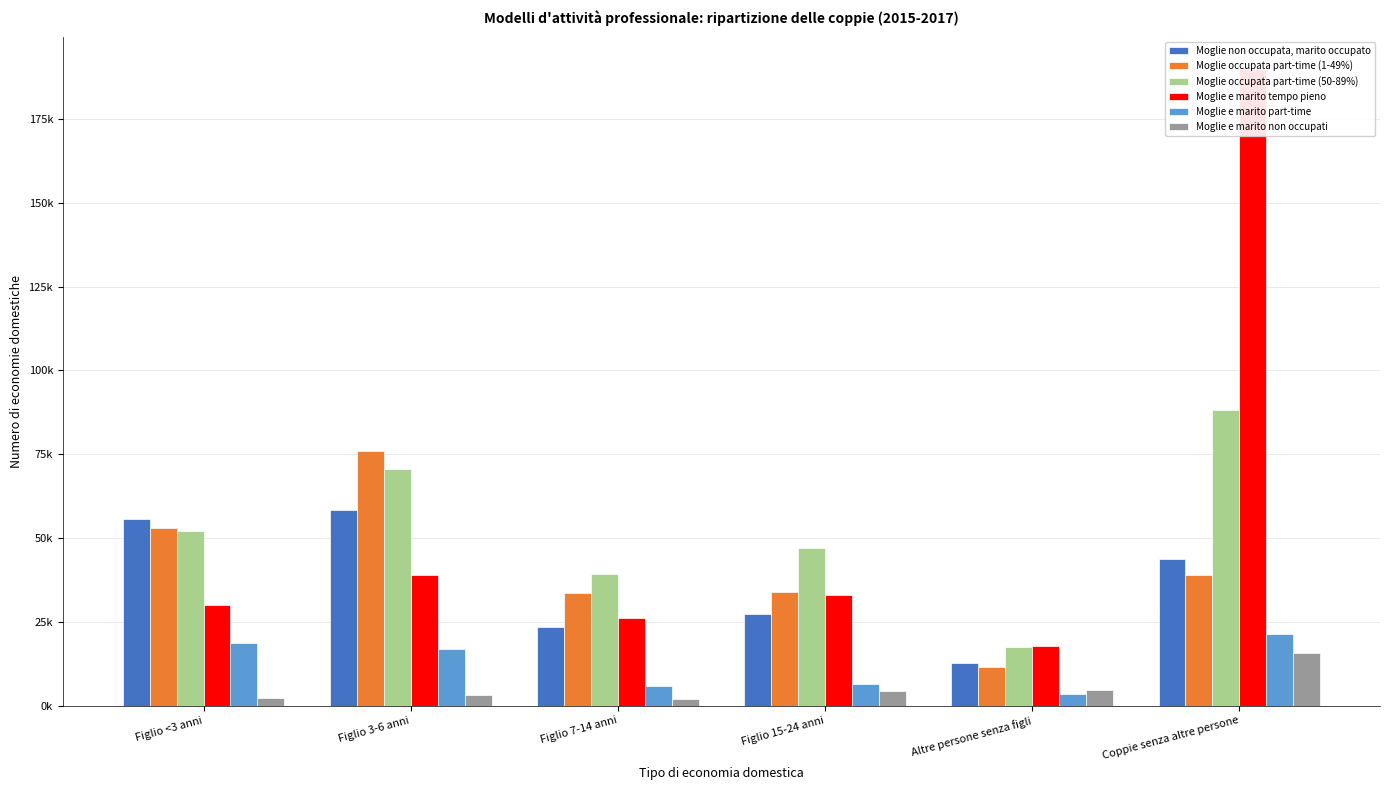

What is the label of the 5th bar from the left?

Altre persone senza figli